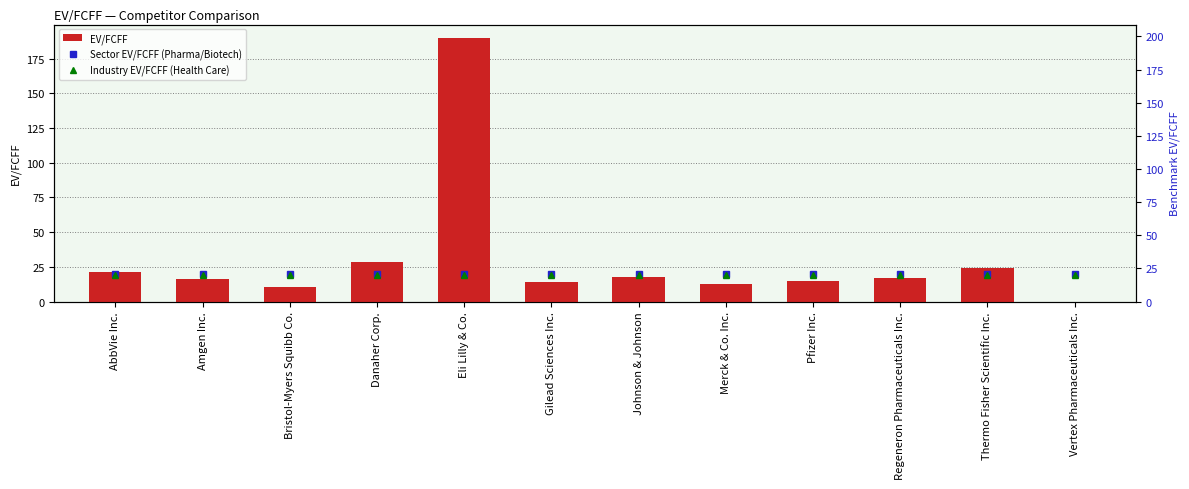

How many groups of bars are there?

12